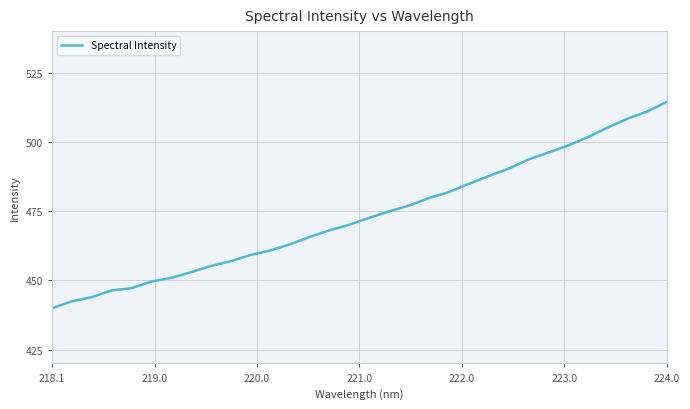

Count the number of data series in this chart.

1